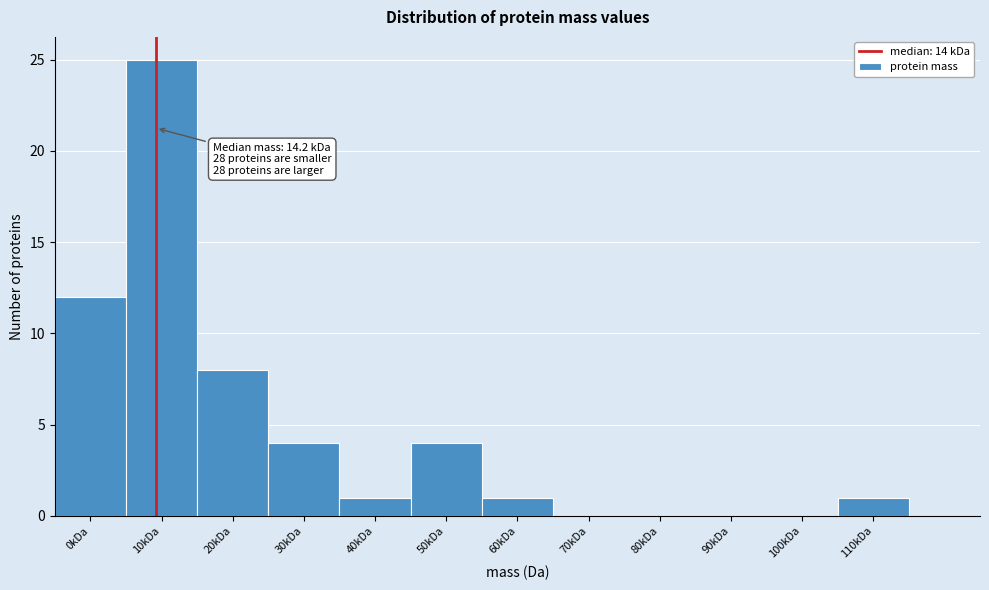

Reading left to right, transcribe all the data shown in this chart.

0kDa=12	10kDa=25	20kDa=8	30kDa=4	40kDa=1	50kDa=4	60kDa=1	70kDa=0	80kDa=0	90kDa=0	100kDa=0	110kDa=1